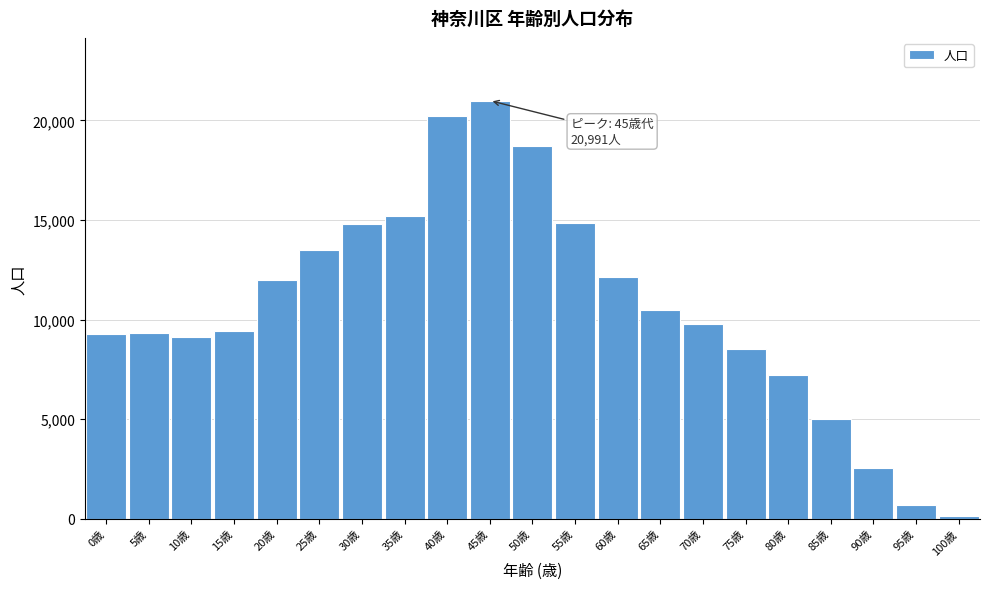

What is the average value?

10659